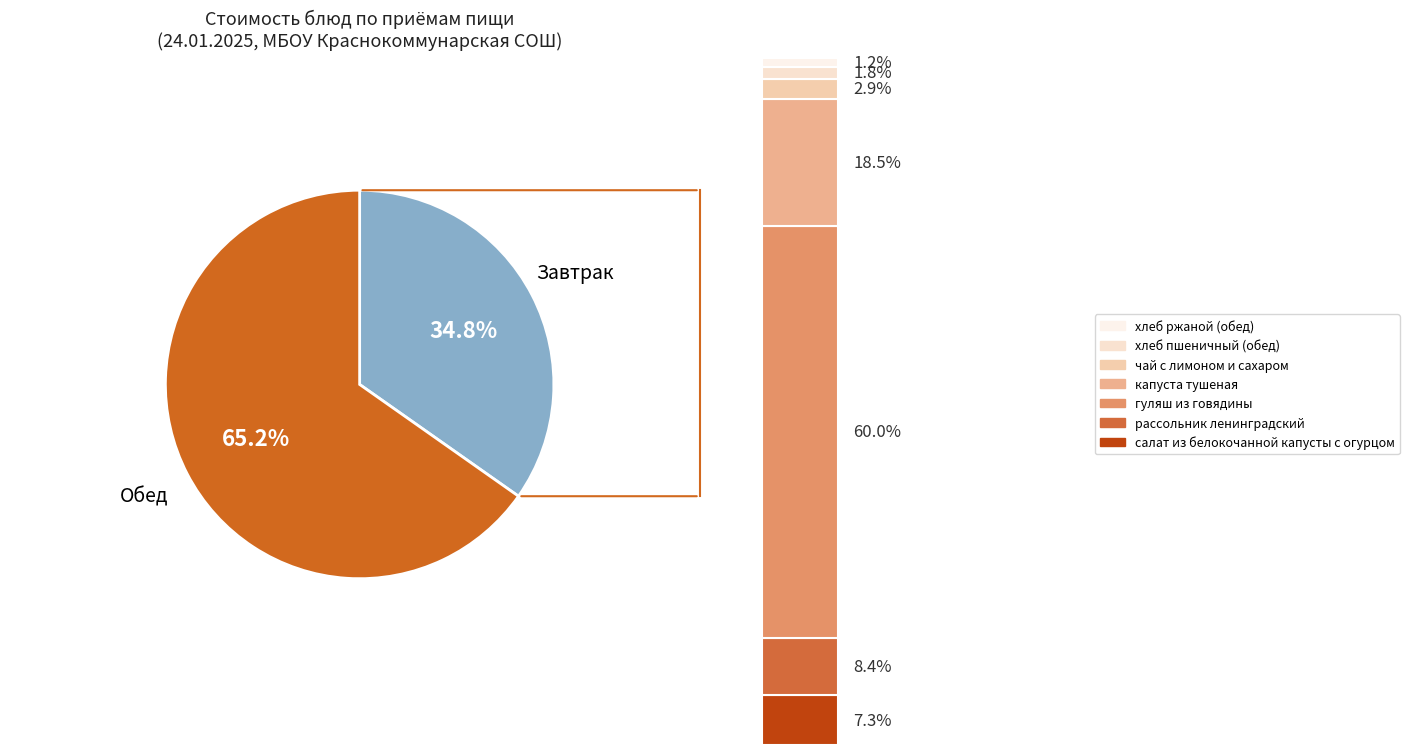

Do хлеб ржаной (обед) and запеканка из макарон с творогом together represent more than half of the pie?

No